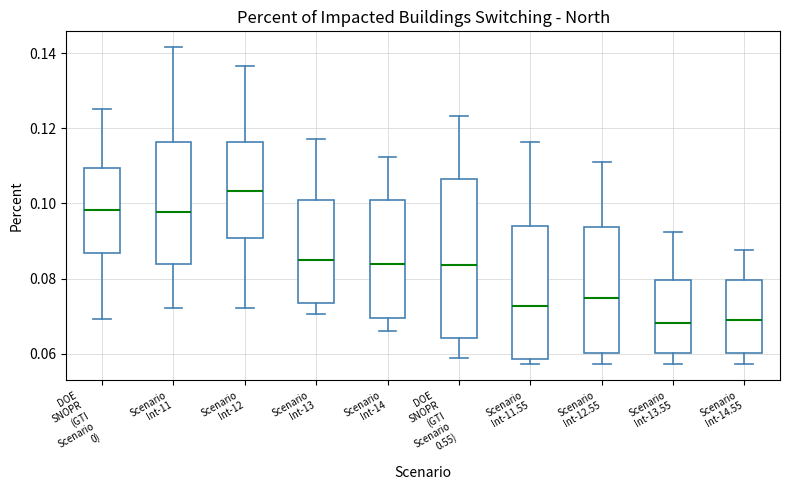

Reading left to right, read every box against the y-axis: the position of its median line, the range the box covers, and the ends of its whiskers. The values are not printed on the chart, so give them approximately, as read against the axis.

DOE SNOPR (GTI Scenario 0): median 0.098, box 0.086 to 0.110, whiskers 0.070 to 0.126
Scenario Int-11: median 0.098, box 0.084 to 0.116, whiskers 0.072 to 0.142
Scenario Int-12: median 0.104, box 0.090 to 0.116, whiskers 0.072 to 0.136
Scenario Int-13: median 0.086, box 0.074 to 0.102, whiskers 0.070 to 0.118
Scenario Int-14: median 0.084, box 0.070 to 0.102, whiskers 0.066 to 0.112
DOE SNOPR (GTI Scenario 0.55): median 0.084, box 0.064 to 0.106, whiskers 0.058 to 0.124
Scenario Int-11.55: median 0.072, box 0.058 to 0.094, whiskers 0.058 (just below the box's lower edge) to 0.116
Scenario Int-12.55: median 0.074, box 0.060 to 0.094, whiskers 0.058 to 0.110
Scenario Int-13.55: median 0.068, box 0.060 to 0.080, whiskers 0.058 to 0.092
Scenario Int-14.55: median 0.068, box 0.060 to 0.080, whiskers 0.058 to 0.088